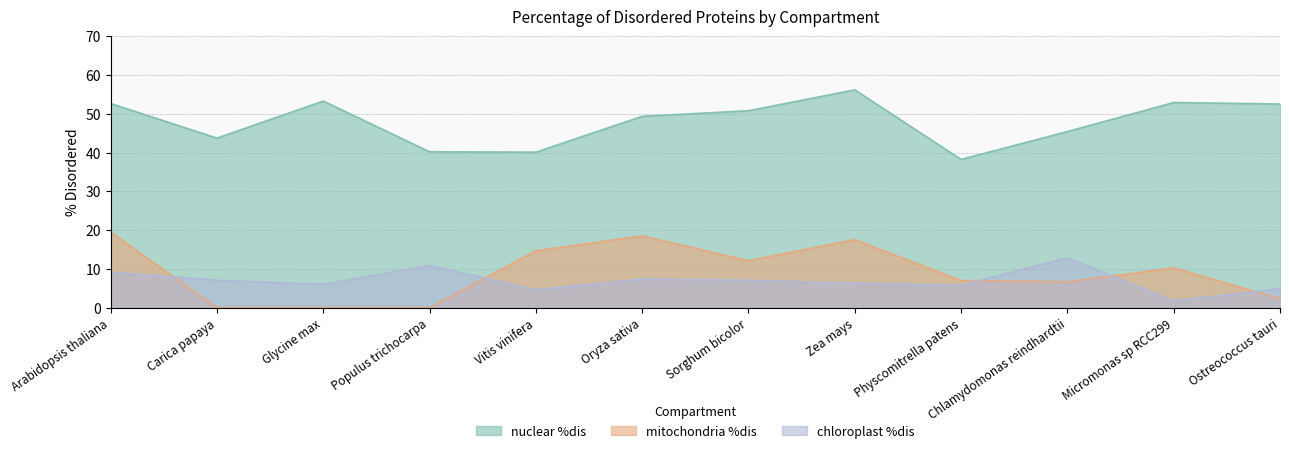

Rank the series at Ostreococcus tauri from lowest to highest value.

mitochondria %dis, chloroplast %dis, nuclear %dis